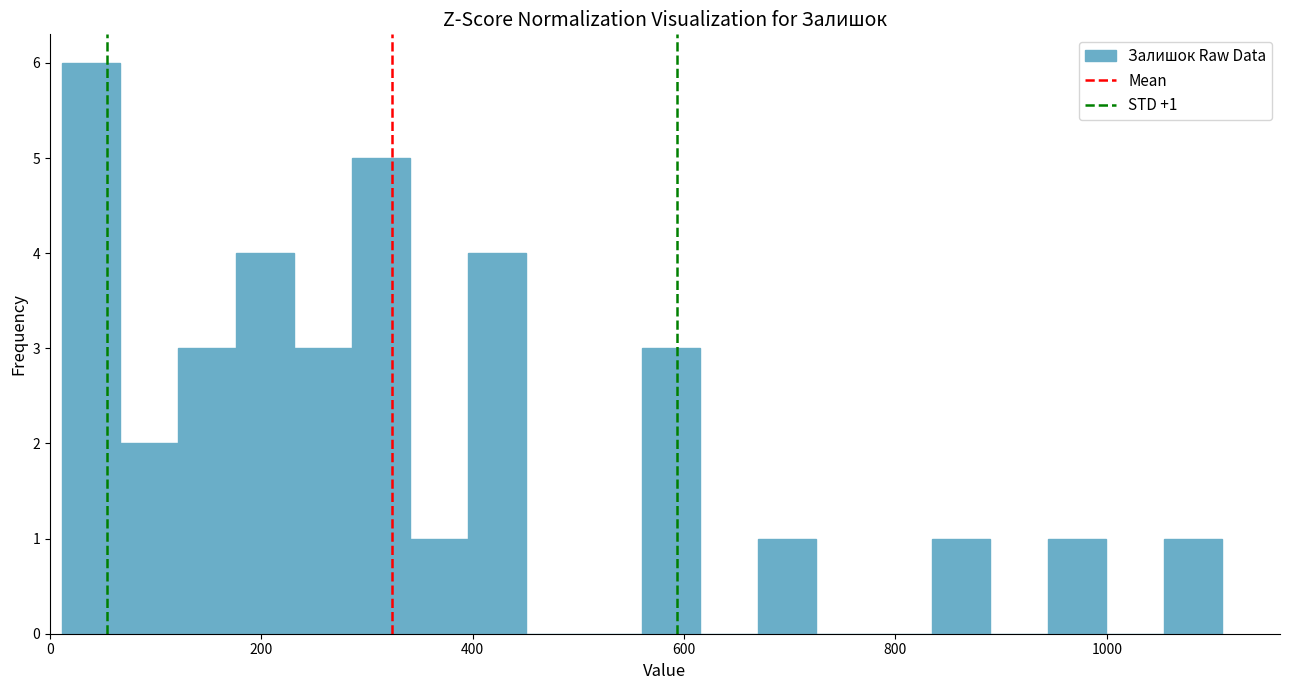

Around what value on the x-axis is the tallest bar? Give the approximate position of its centre, as read against the axis.

40